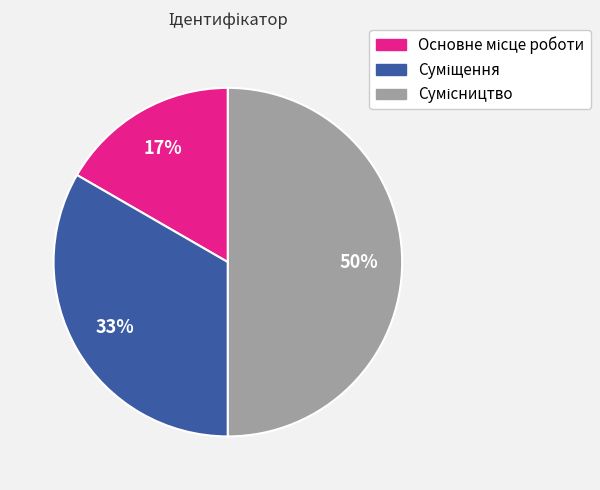

To the nearest percent, what is the average slice percentage?

33%